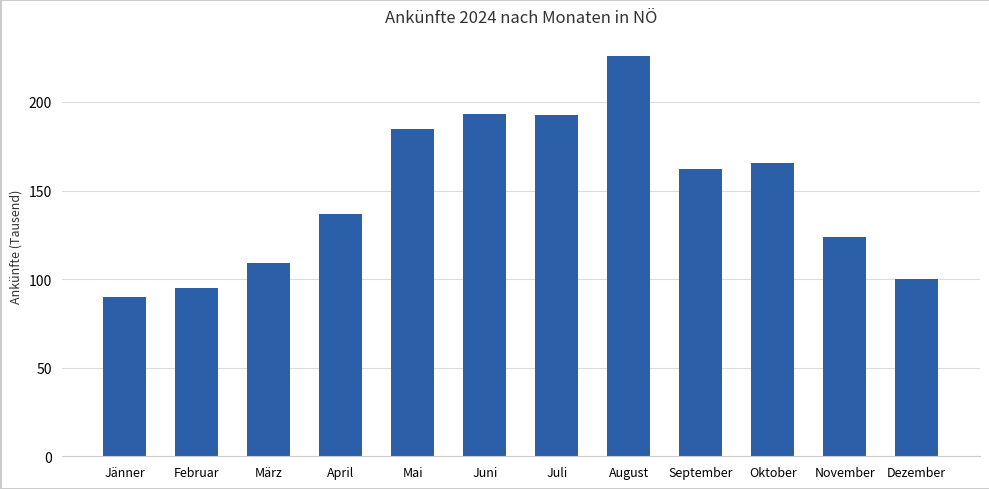

What is the change in value from Juli to Dezember?

-92.8